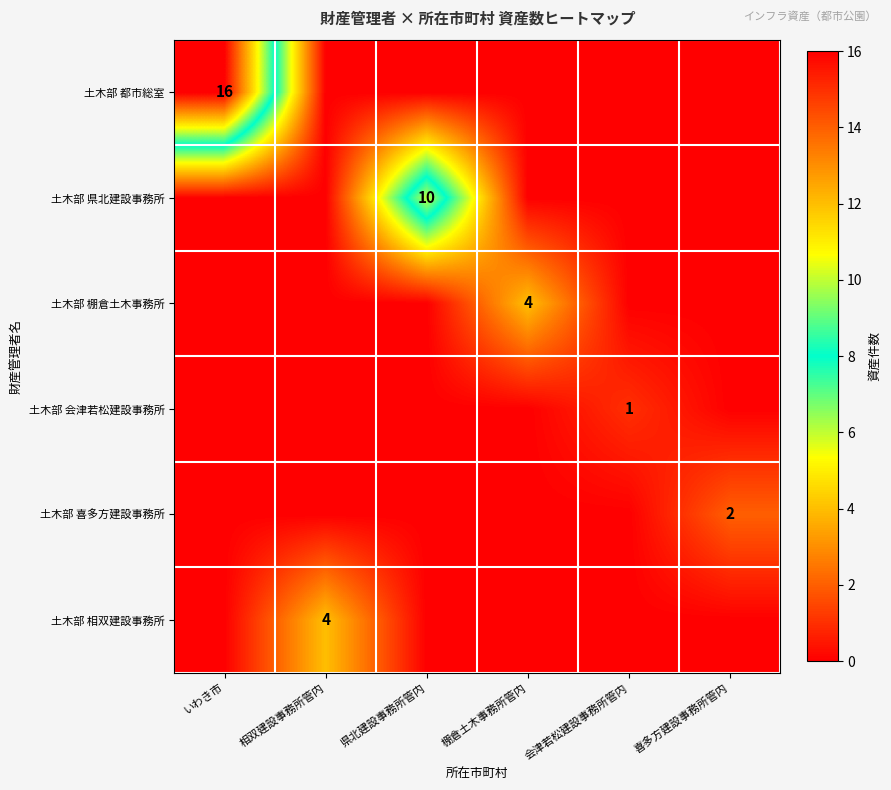

How many values in 土木部 都市総室 are above zero?

1